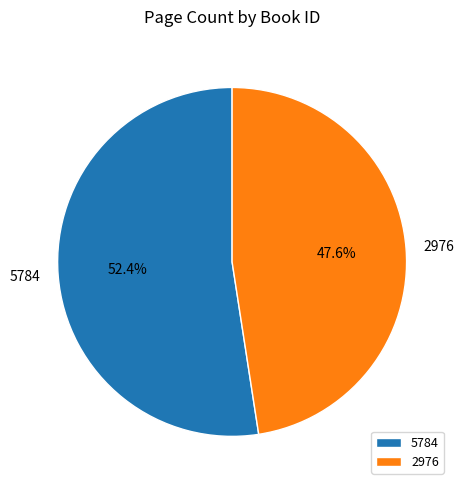

Count the number of slices in the pie.

2